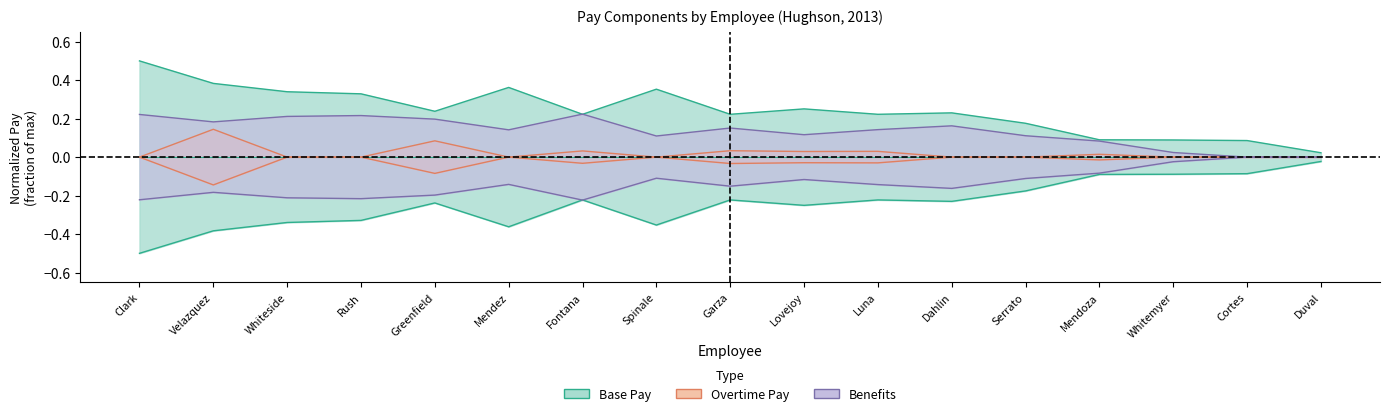

What is the difference between the maximum and second lowest values in the Overtime Pay series?

0.1